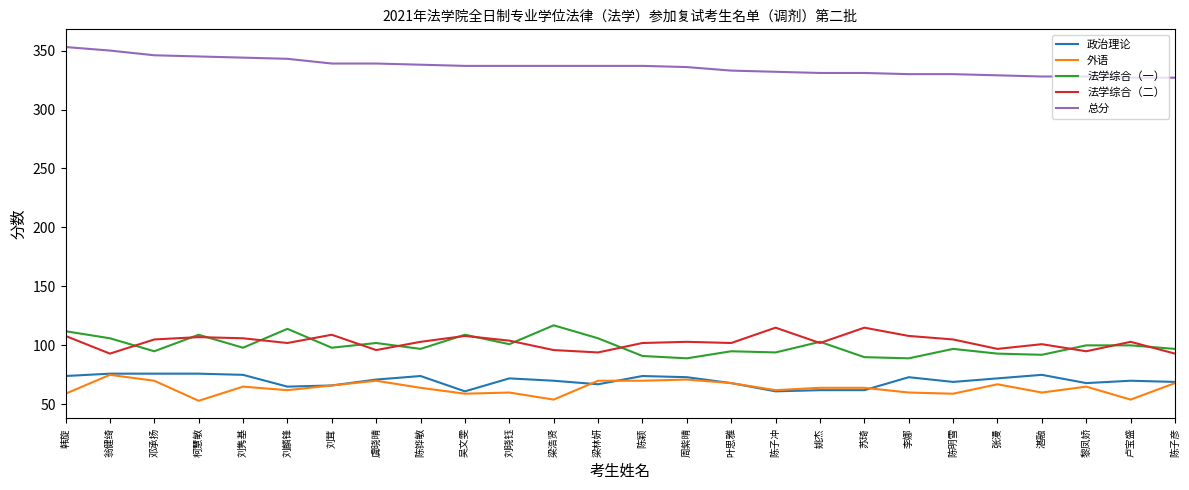

True or false: 政治理论 and 法学综合（二） cross at least once.

False